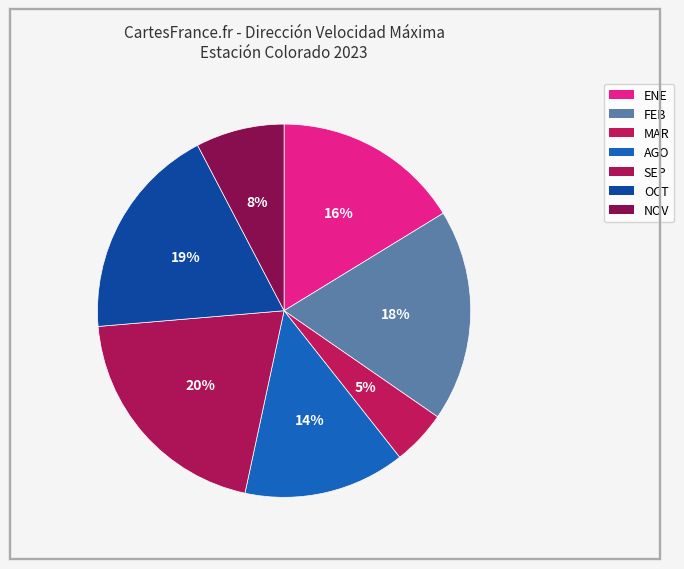

Is the sum of MAR and OCT greater than half?

No